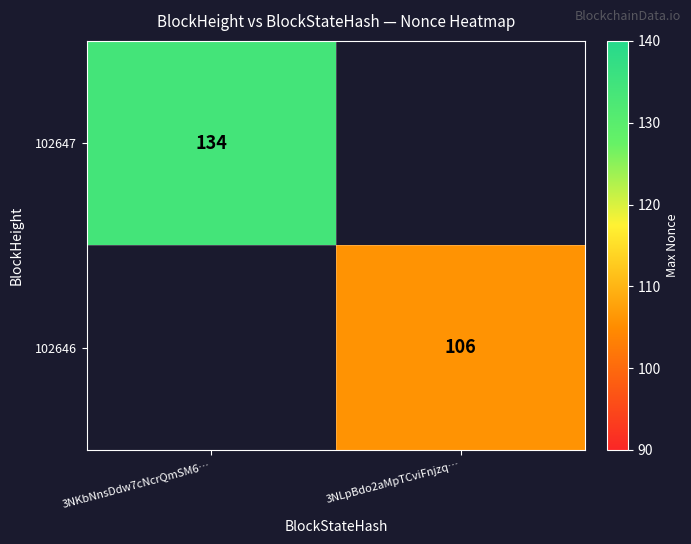

Is the value of 102647 at 3NKbNnsDdw7cNcrQmSM6… greater than the value of 102646 at 3NLpBdo2aMpTCviFnjzq…?

Yes